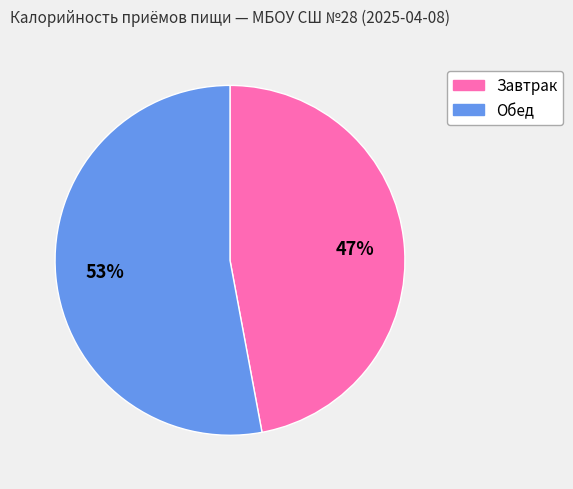

What is the smallest slice in the pie chart?

Завтрак